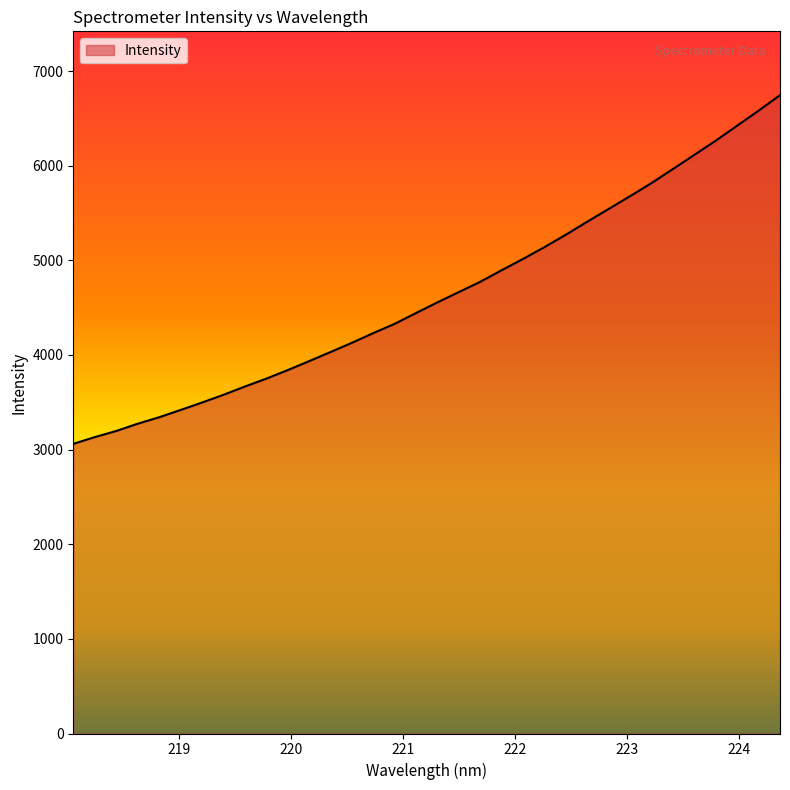

What is the smallest value displayed?

3060.9